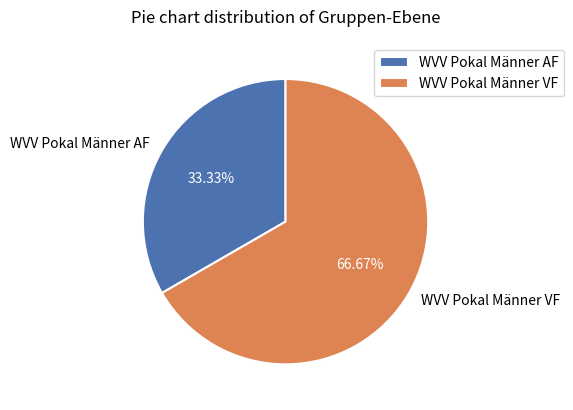

The WVV Pokal Männer AF slice represents 46% of the pie. True or false?

False